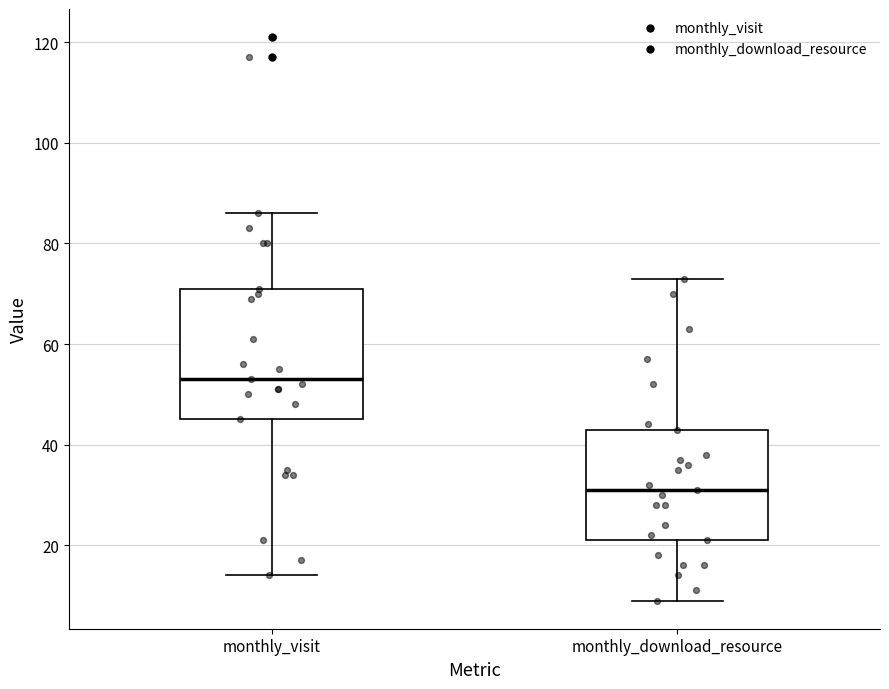

Which box's median line is the lowest?

monthly_download_resource